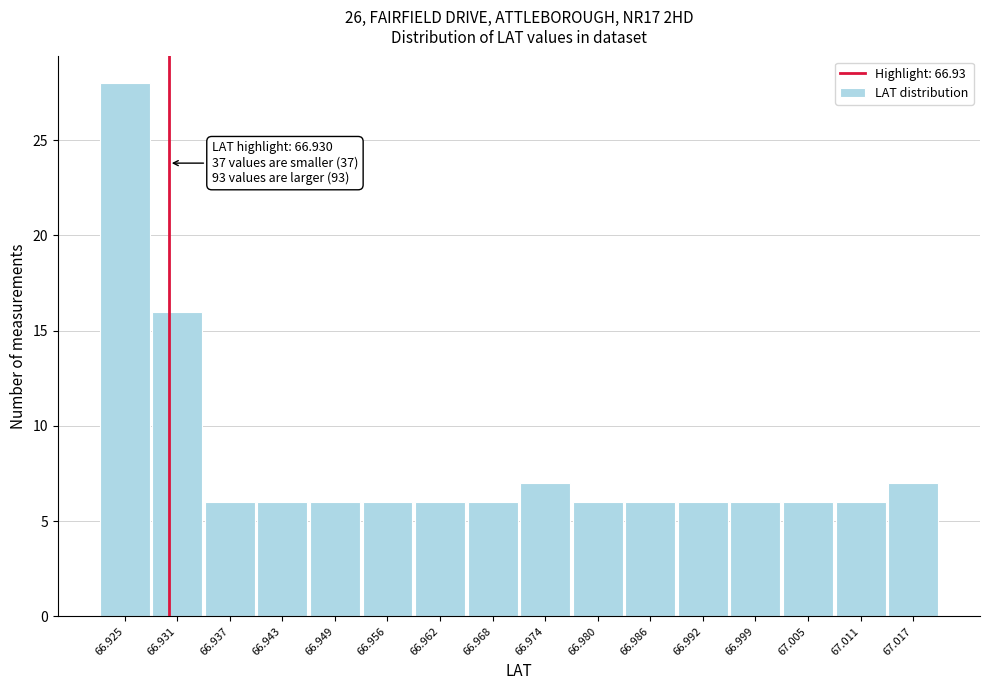

Which range on the x-axis has the tallest bar?

66.922 to 66.928